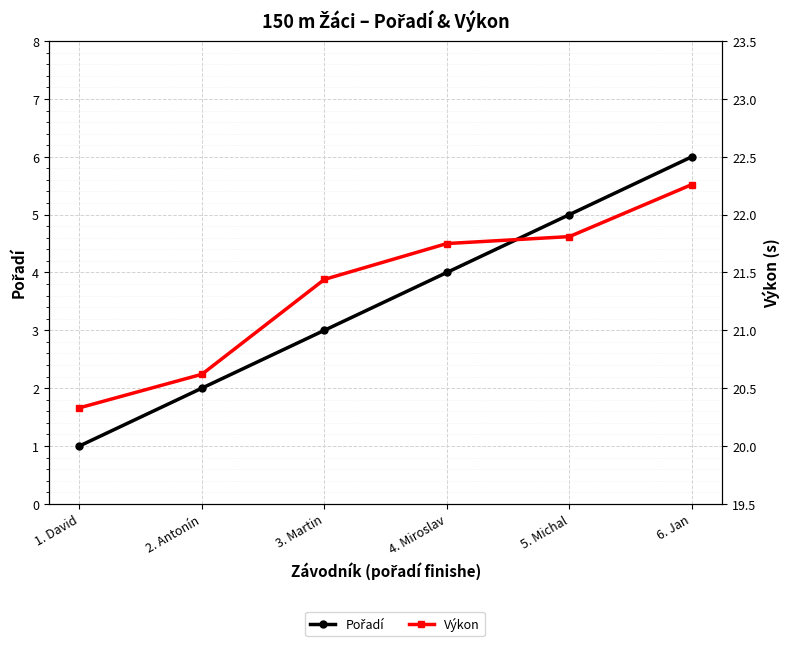

What is the greatest value displayed?

22.3